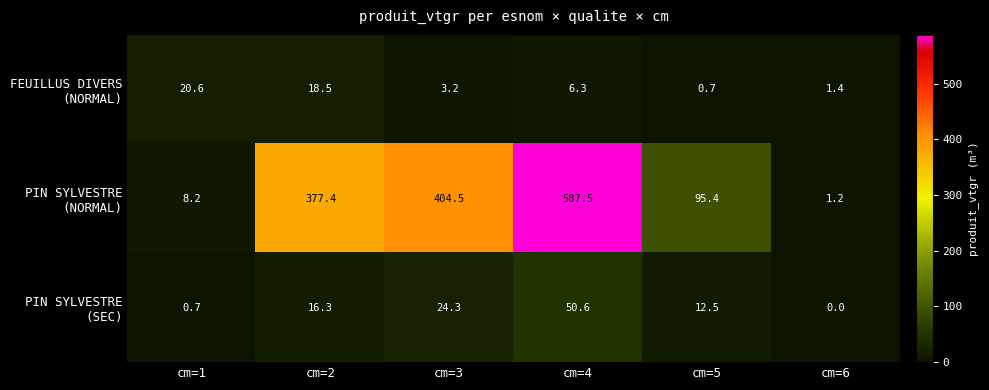

What is the maximum value shown in the chart?

587.5